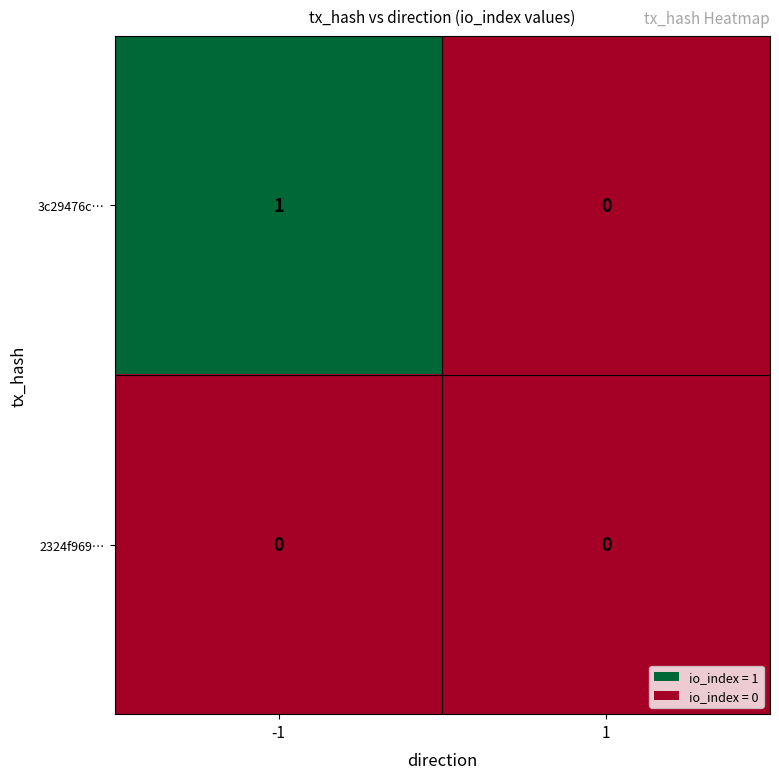

What is the greatest value displayed?

1